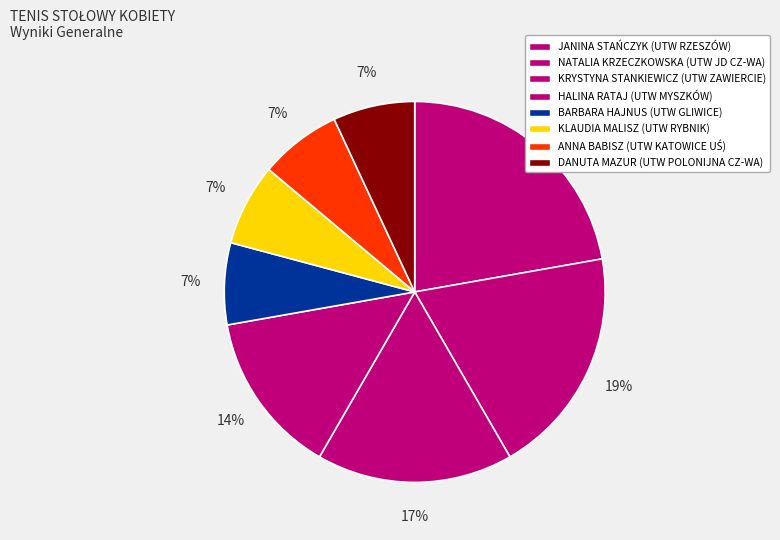

What is the smallest slice in the pie chart?

BARBARA HAJNUS